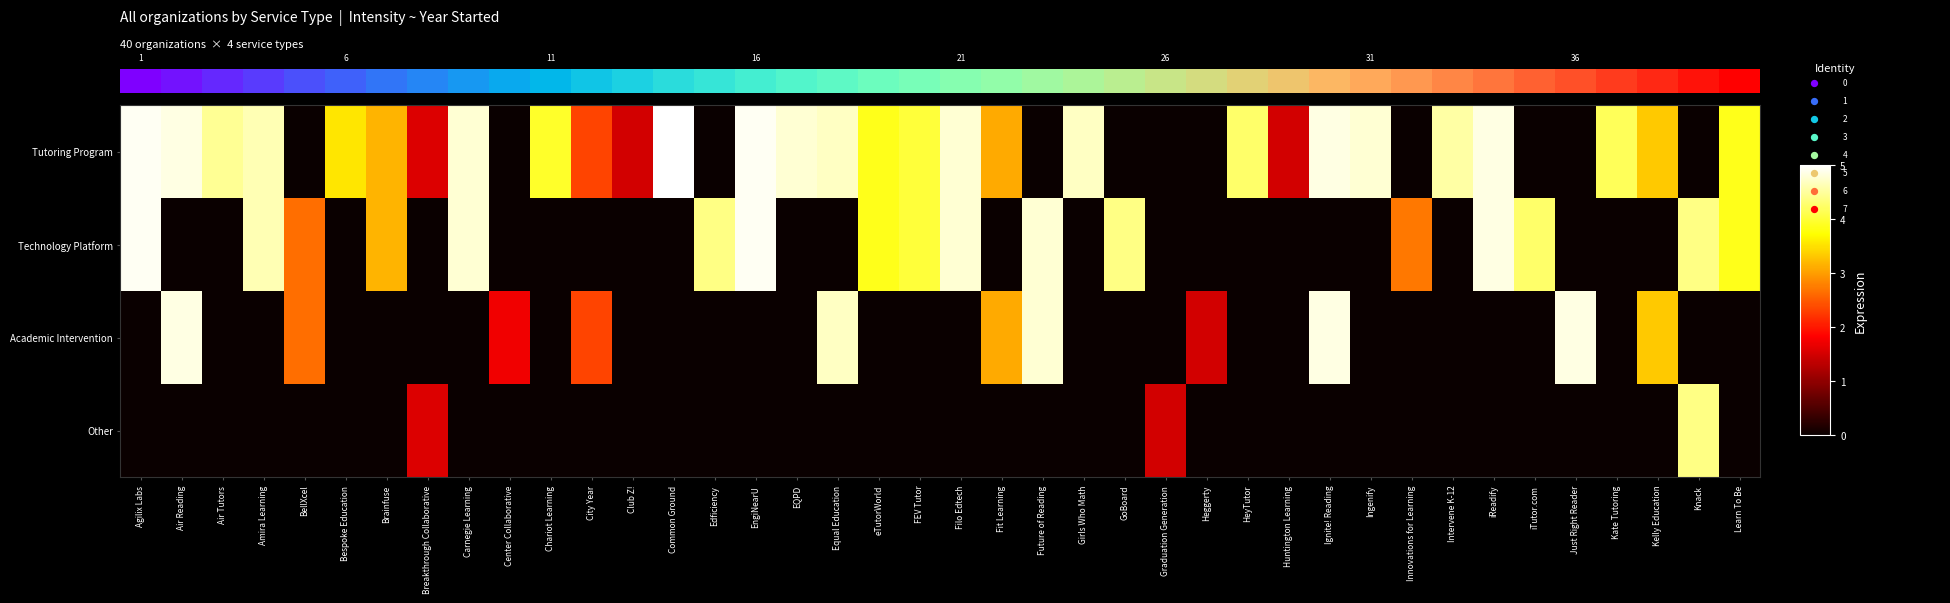

What is the total value across all series at Heggerty?

1.0